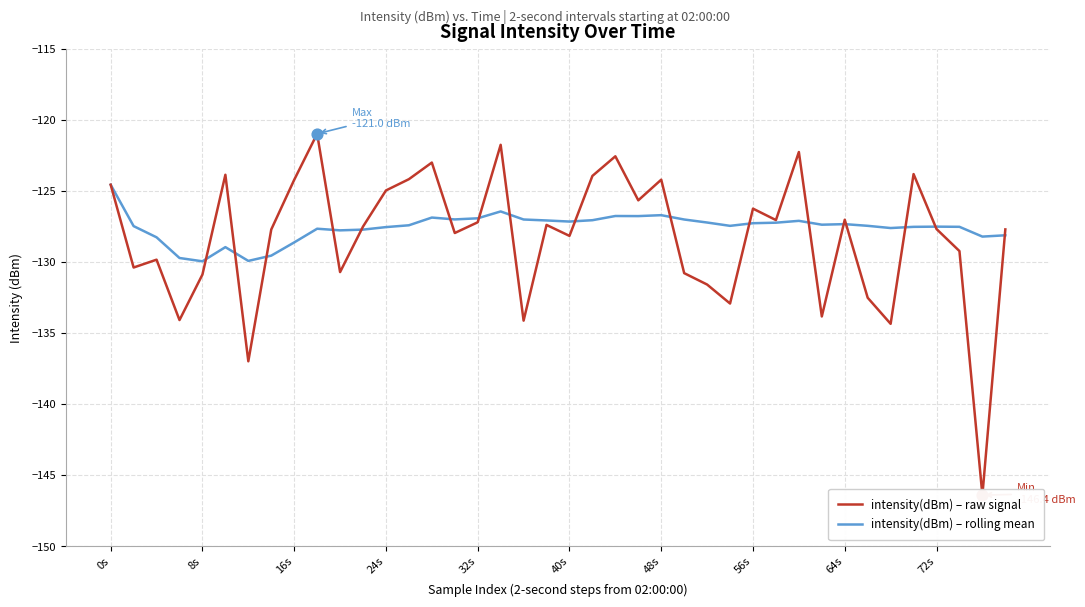

What is the total value across all series at 27?

-260.4